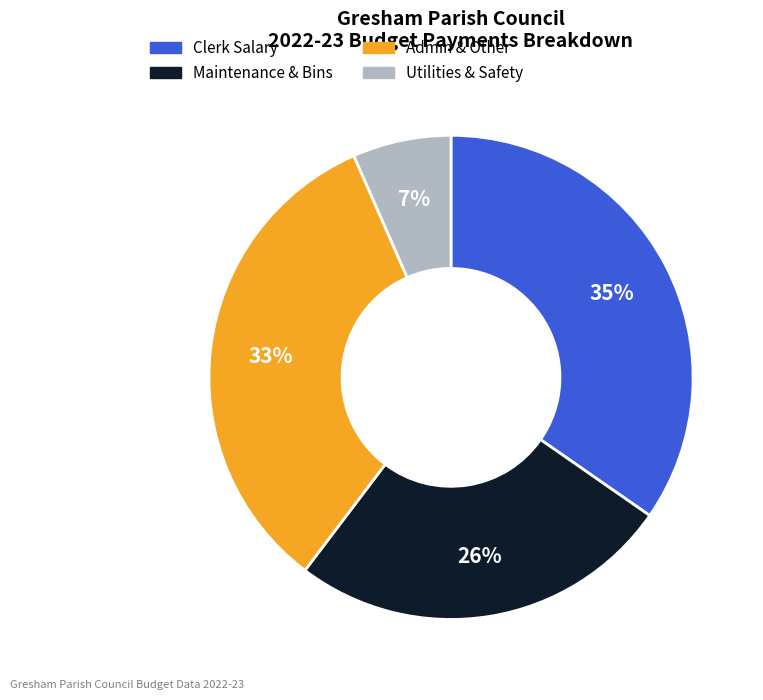

Is there a majority slice in this chart?

No